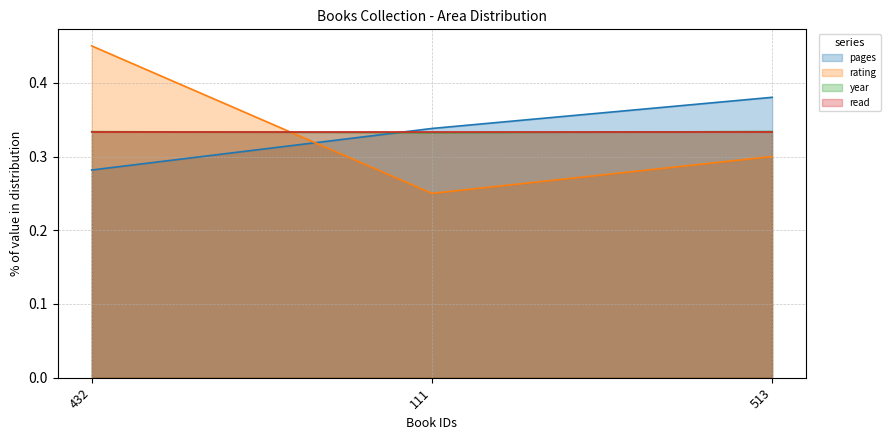

What value does the pages series have at 513?

0.4